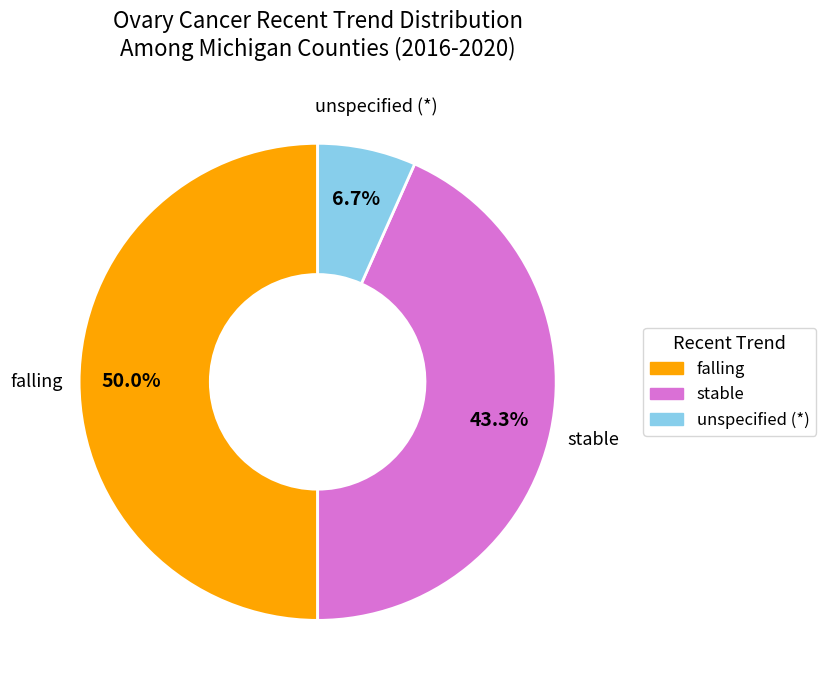

Is the sum of falling and stable greater than half?

Yes